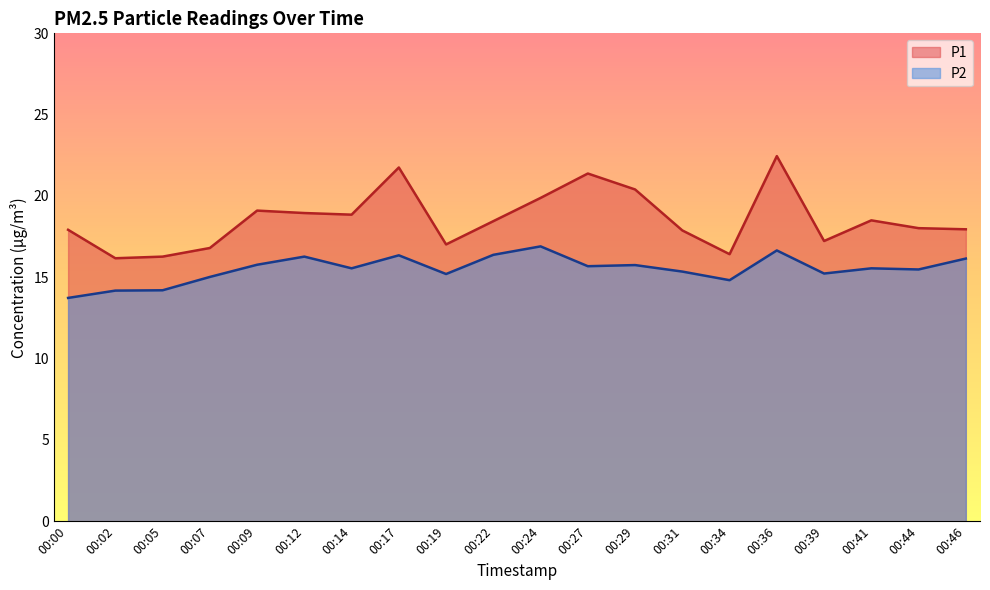

How many lines are shown in the chart?

2